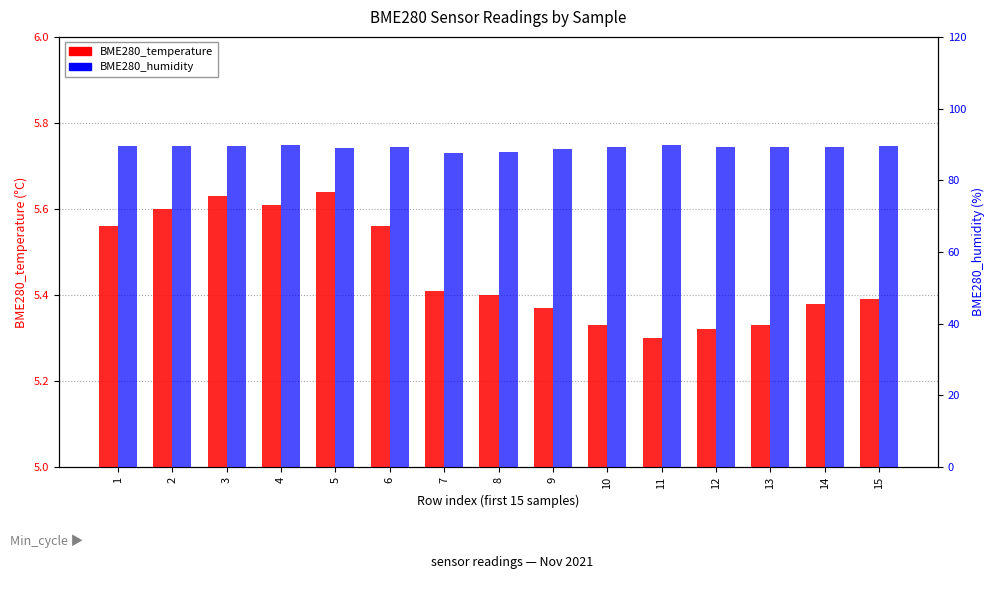

The value of BME280_temperature at 10 is 1.3. True or false?

False